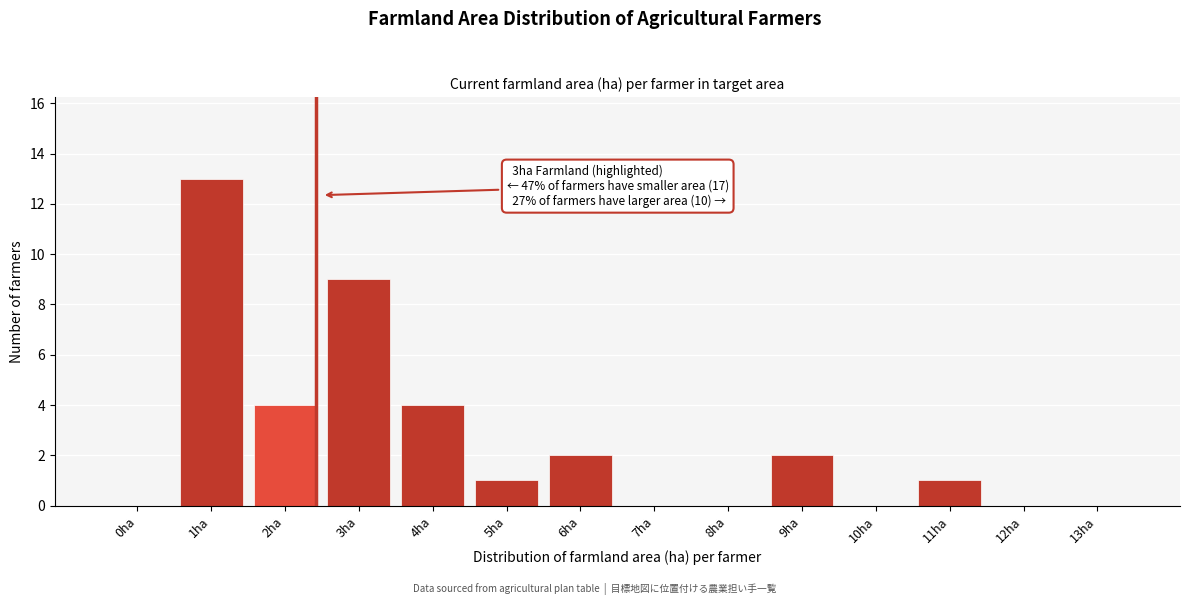

Reading right to left, list all the values displayed in this chart.

13ha=0	12ha=0	11ha=1	10ha=0	9ha=2	8ha=0	7ha=0	6ha=2	5ha=1	4ha=4	3ha=9	2ha=4	1ha=13	0ha=0